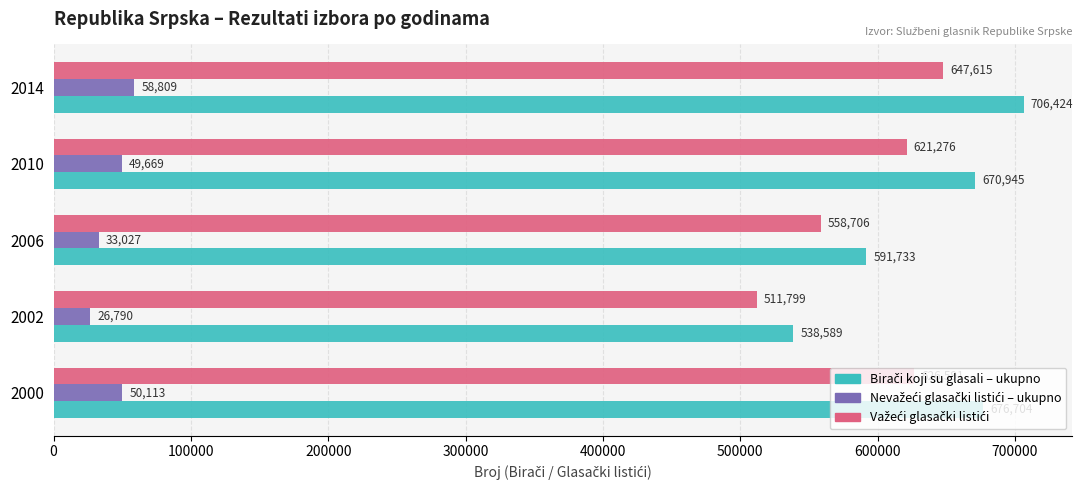

What is the total value across all series at 2014?

1412848